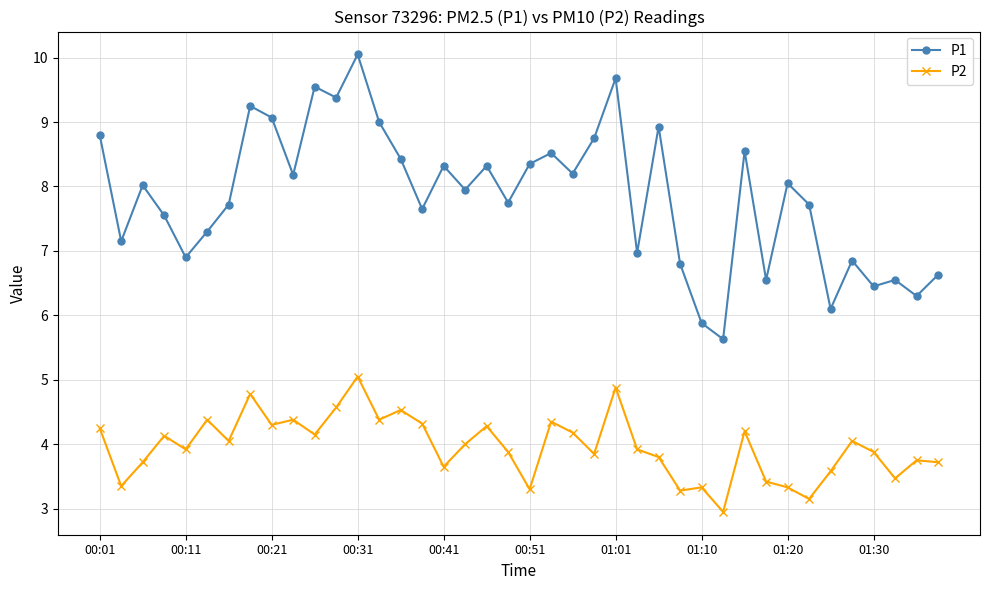

True or false: P2 and P1 intersect in this chart.

False